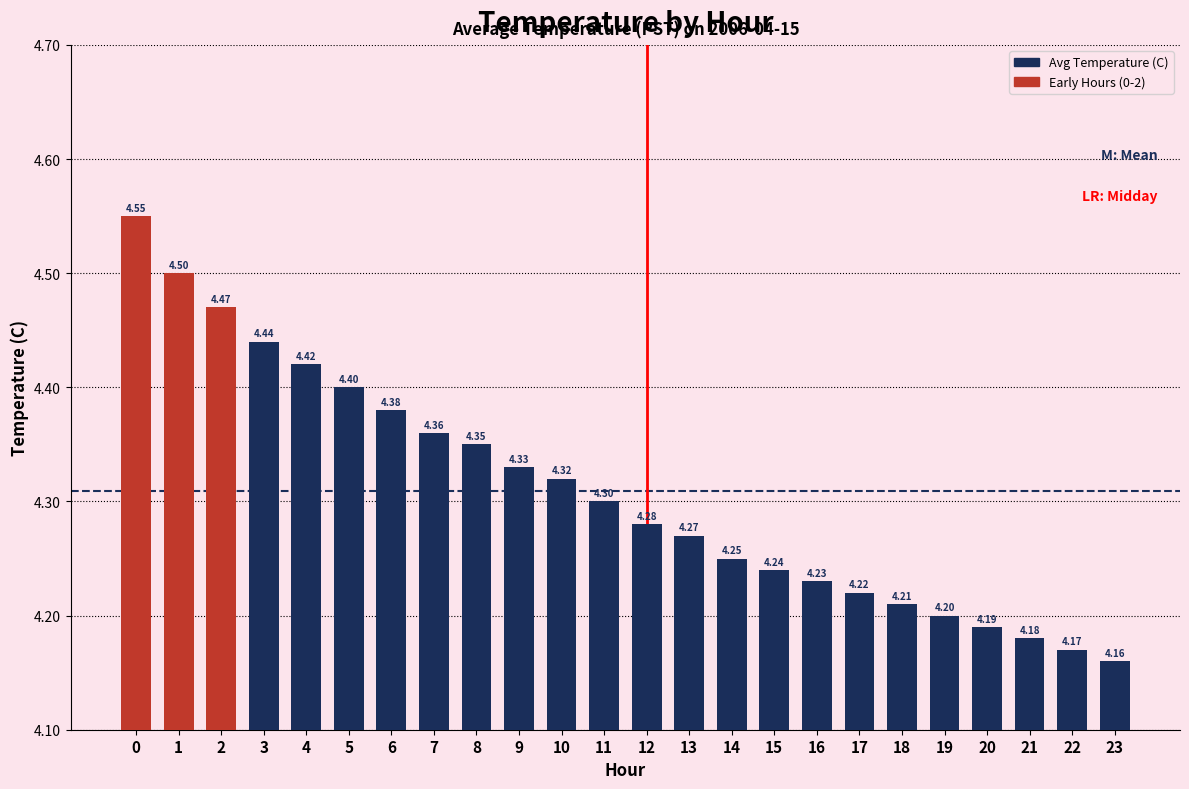

What is the sum of all values?

103.4